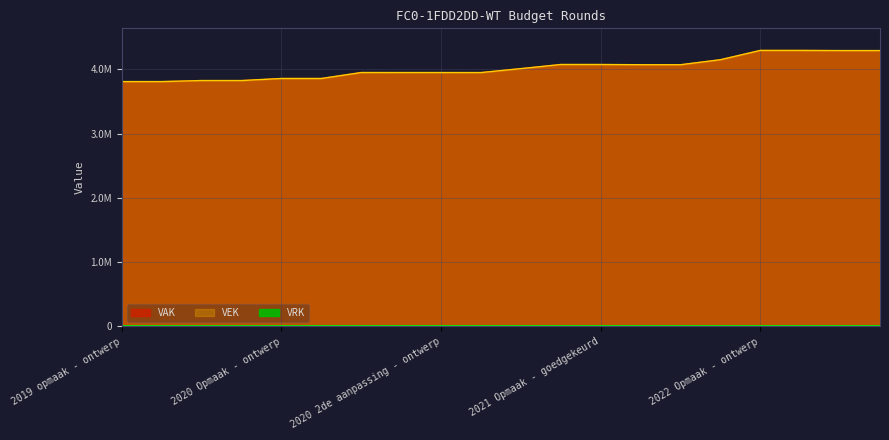

In VAK, how many points are lower than both neighbors (excluding endpoints)?

1